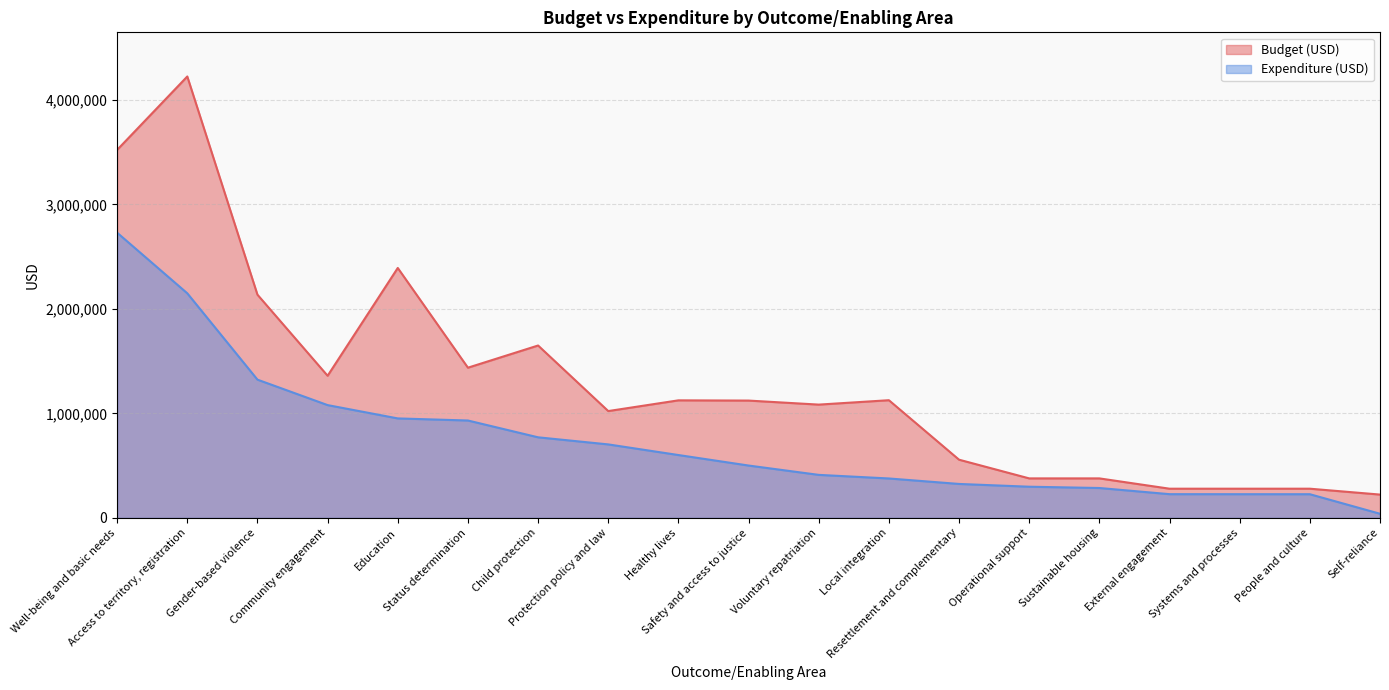

Which series has the largest range (max minus min)?

Budget (USD)